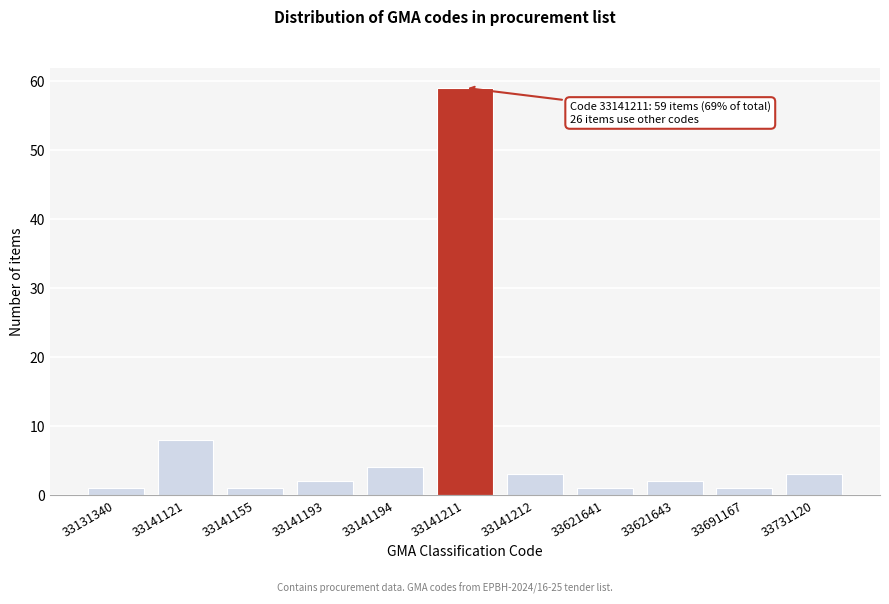

Reading left to right, transcribe all the data shown in this chart.

33131340=1	33141121=8	33141155=1	33141193=2	33141194=4	33141211=59	33141212=3	33621641=1	33621643=2	33691167=1	33731120=3